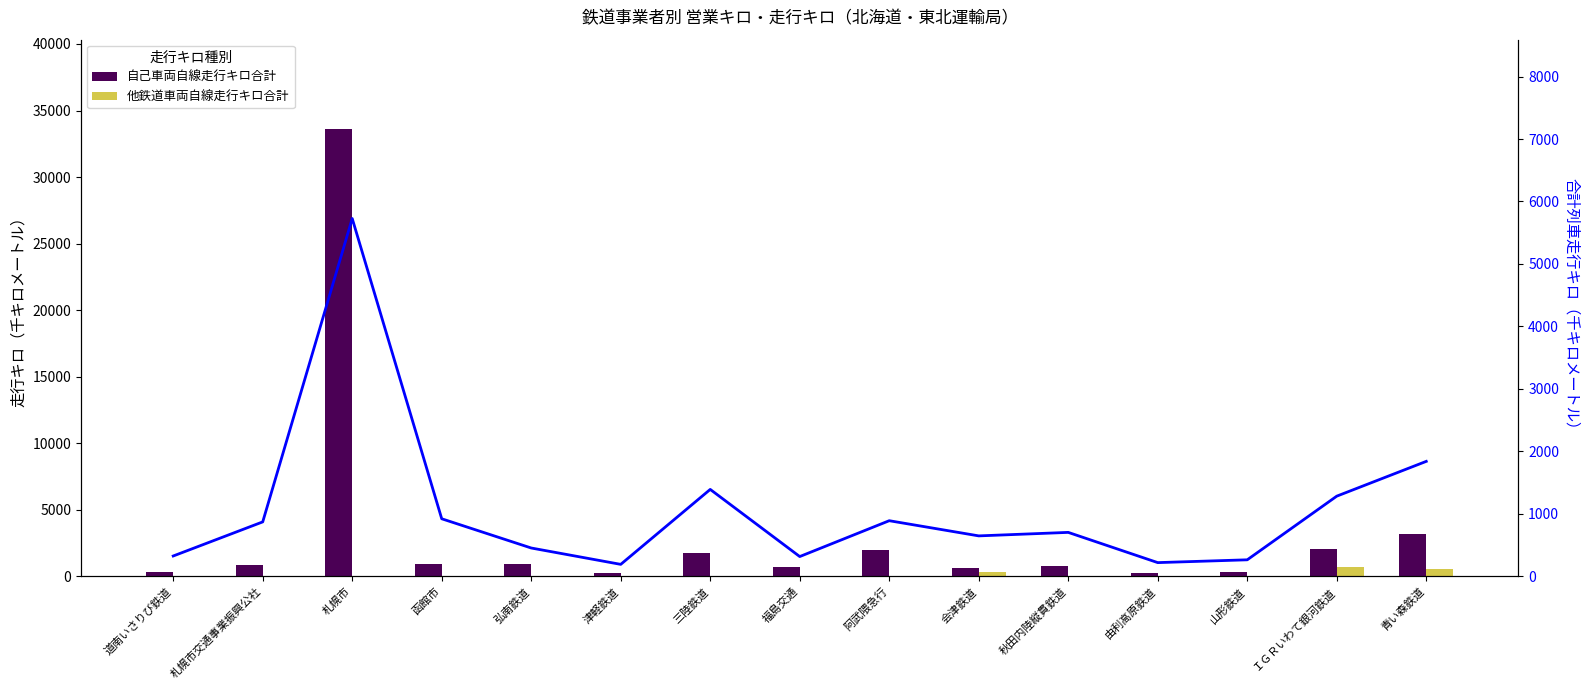

At which category does the chart reach its peak across all series?

札幌市